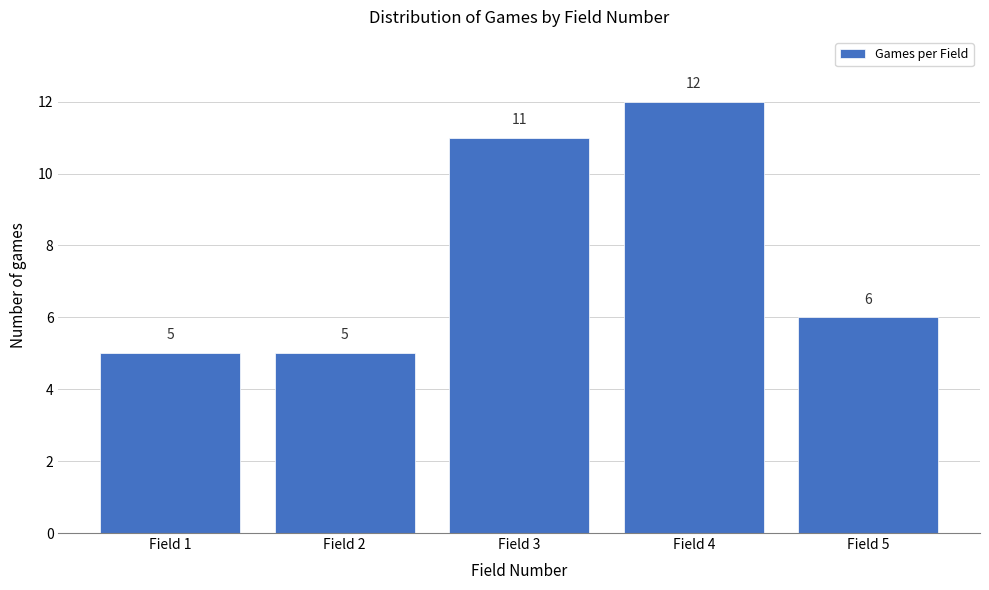

Reading left to right, transcribe this chart: for each bar, give the range it covers on the x-axis and its height.

0.5 to 1.5: 5
1.5 to 2.5: 5
2.5 to 3.5: 11
3.5 to 4.5: 12
4.5 to 5.5: 6